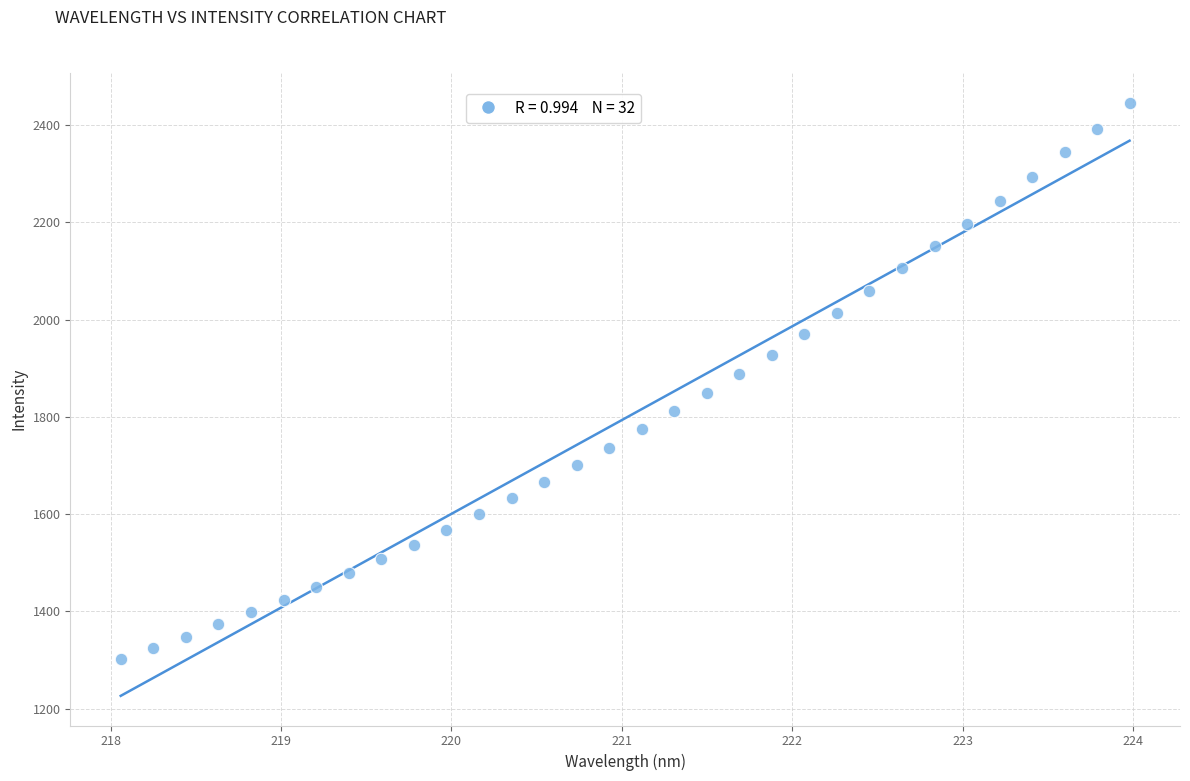

What is the range of Y values (max minus min)?

1145.1